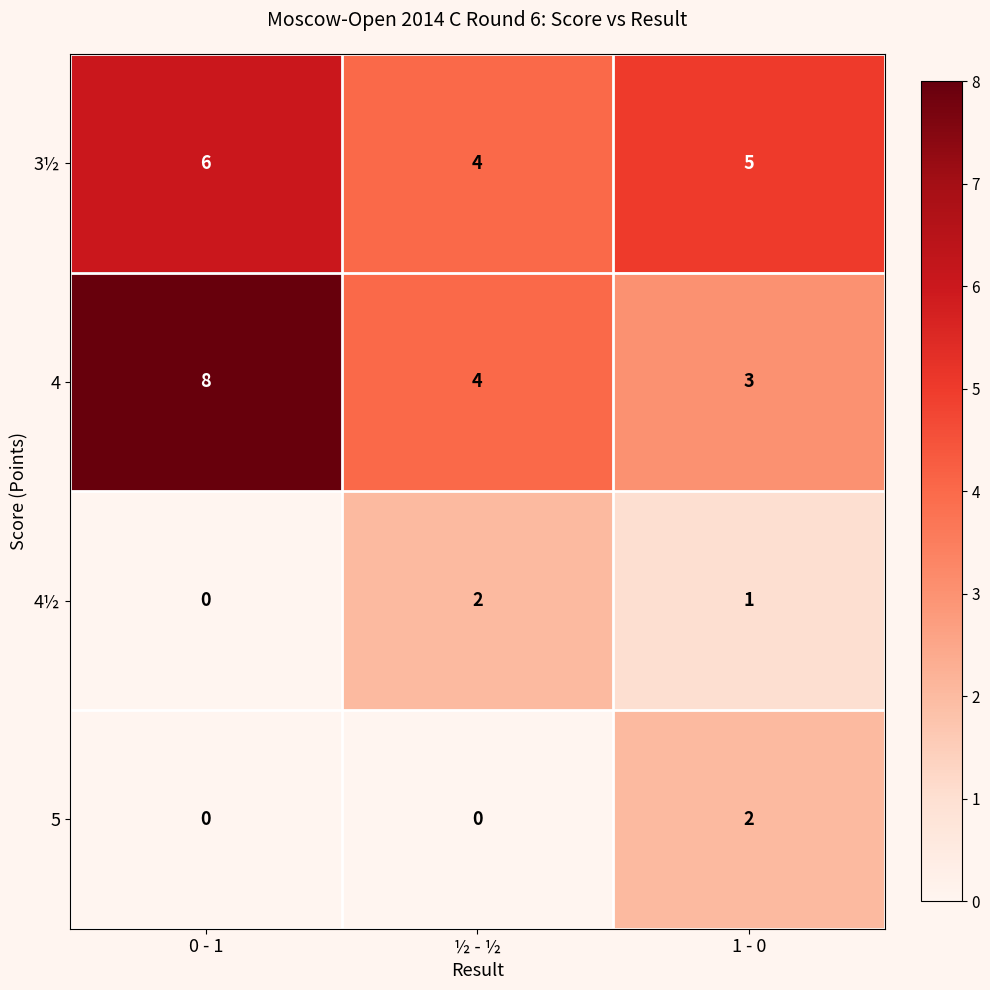

Which series changed the most between 0 - 1 and ½ - ½?

4